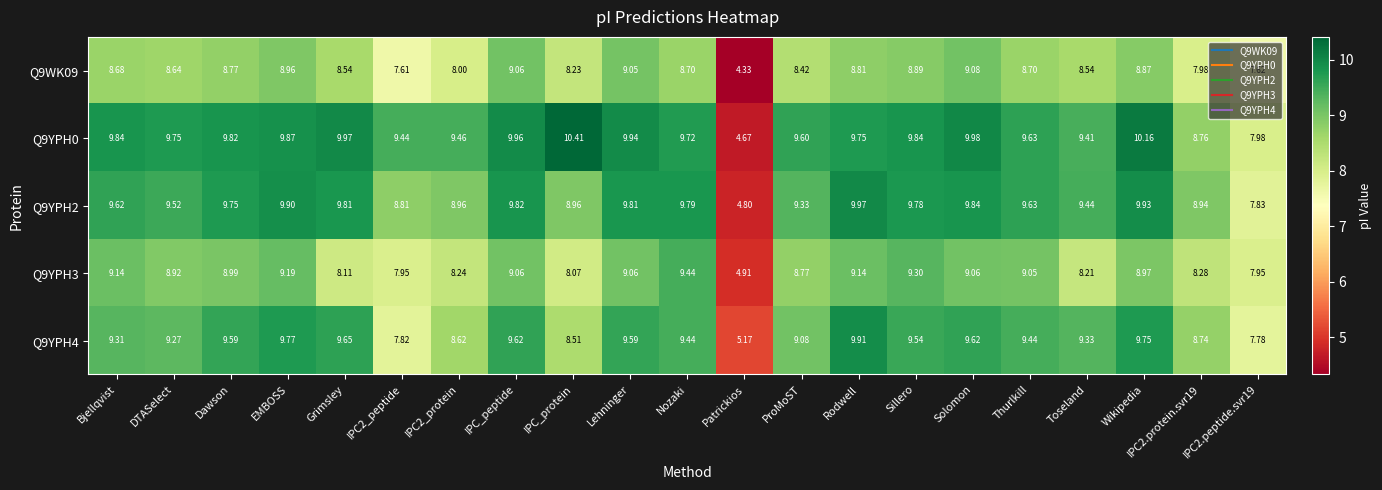

Is the value of Q9YPH2 at Grimsley greater than the value of Q9YPH4 at IPC2.peptide.svr19?

Yes